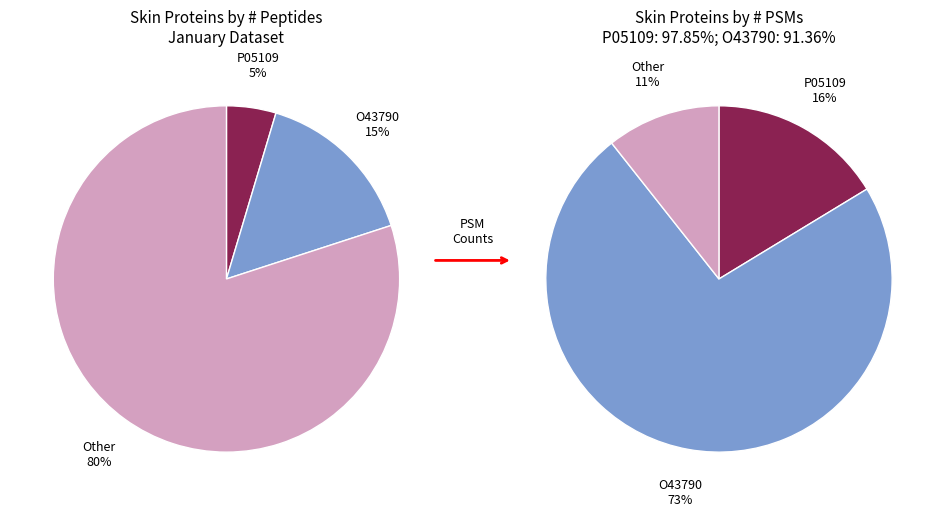

What is the majority slice?

Other